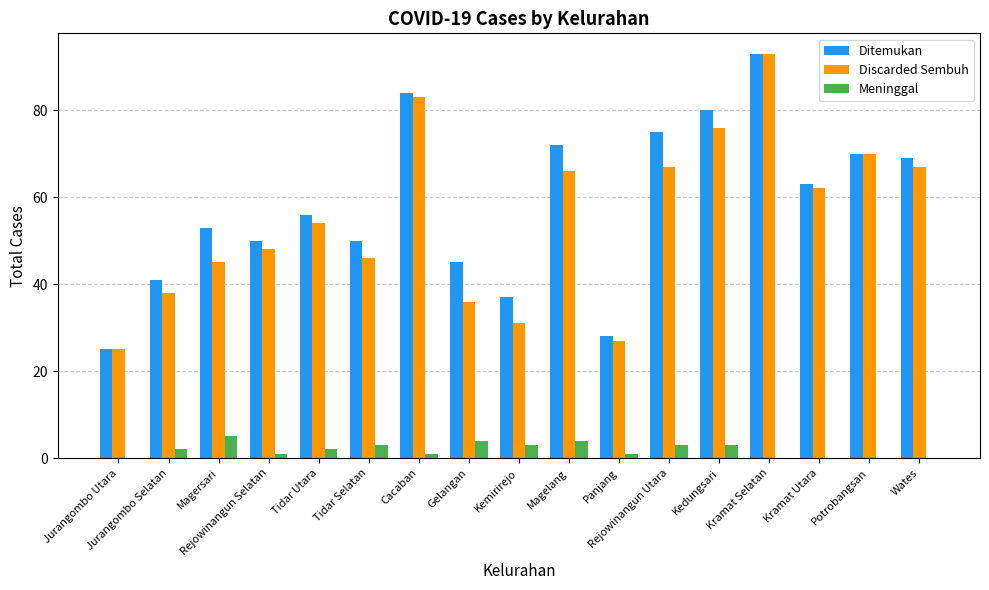

What is the approximate value of Discarded Sembuh at Rejowinangun Utara?

67